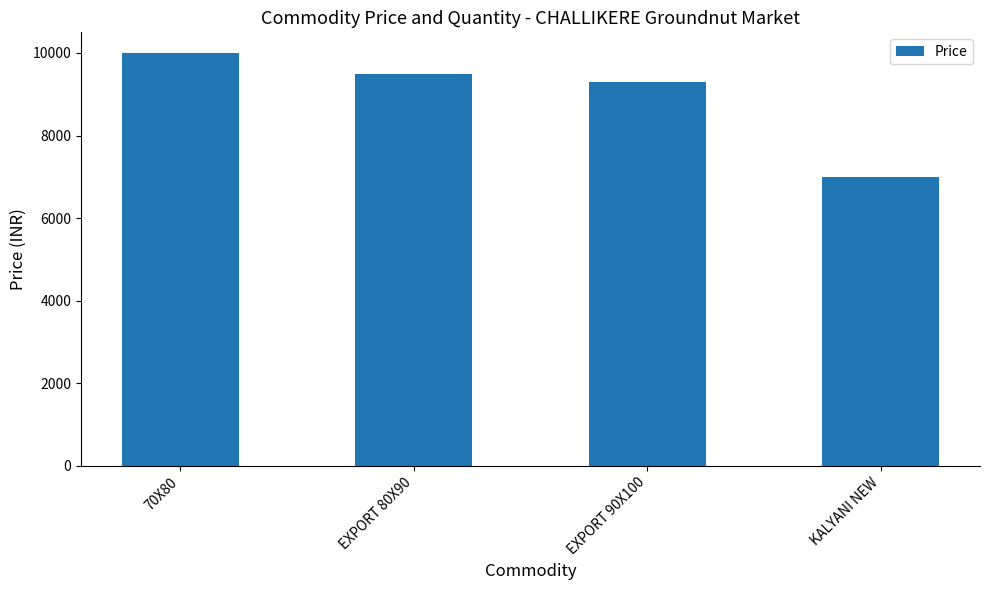

What is the sum of all values?

35800